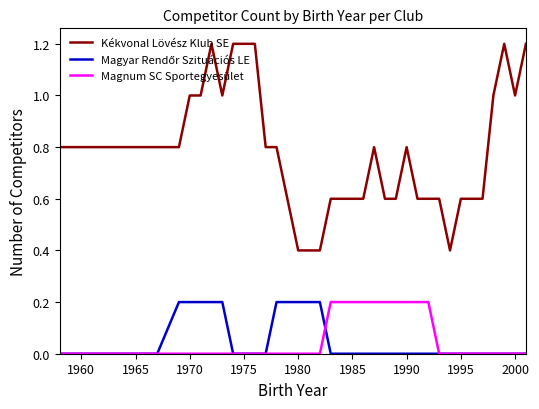

Which series has the largest range (max minus min)?

Kékvonal Lövész Klub SE